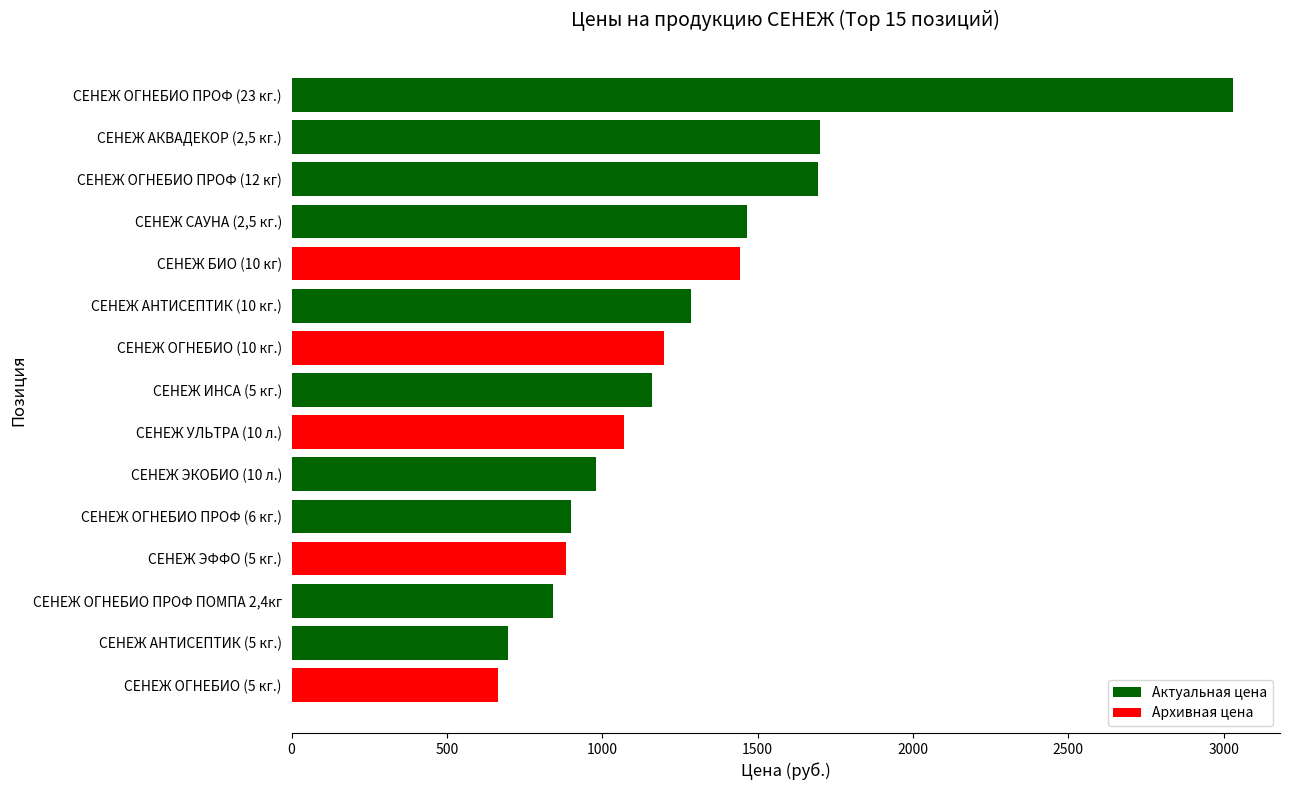

Where is the data nearest to the value 1847?

СЕНЕЖ АКВАДЕКОР (2,5 кг.)